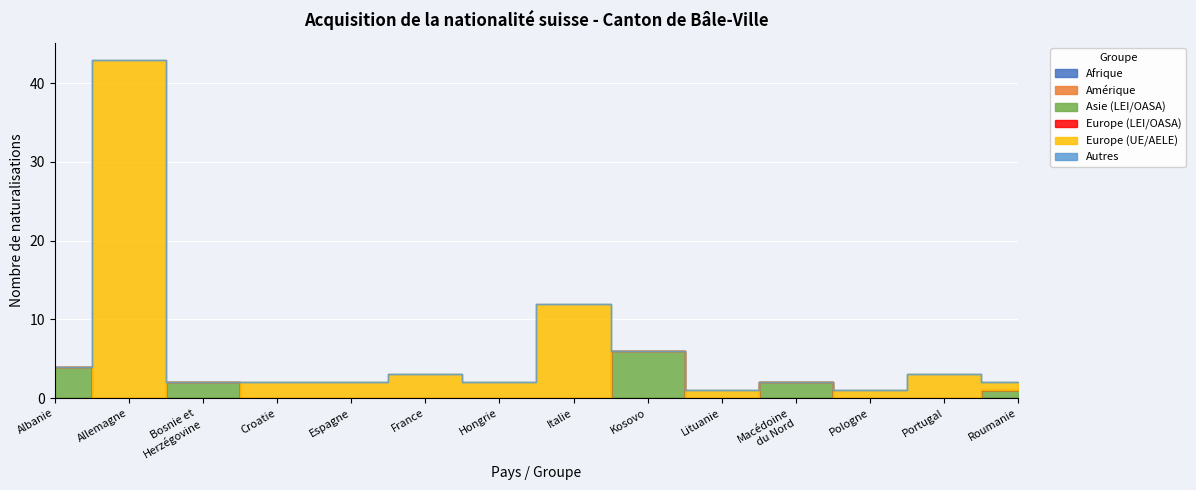

The Afrique series shows -3 at Turquie. True or false?

False